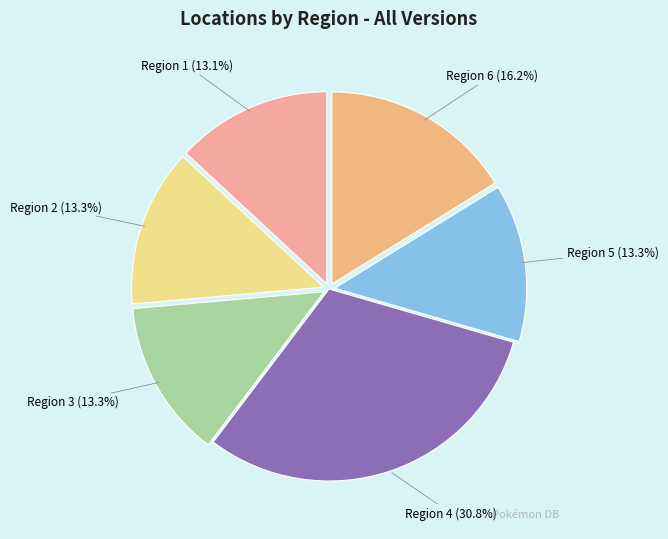

What percentage is NOT represented by Region 6 (16.2%)?

83.8%